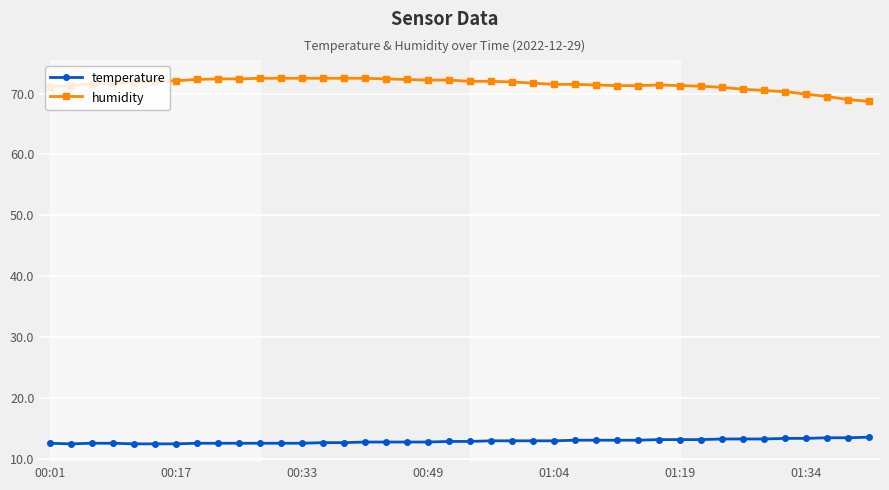

What is the maximum value for humidity?

72.5